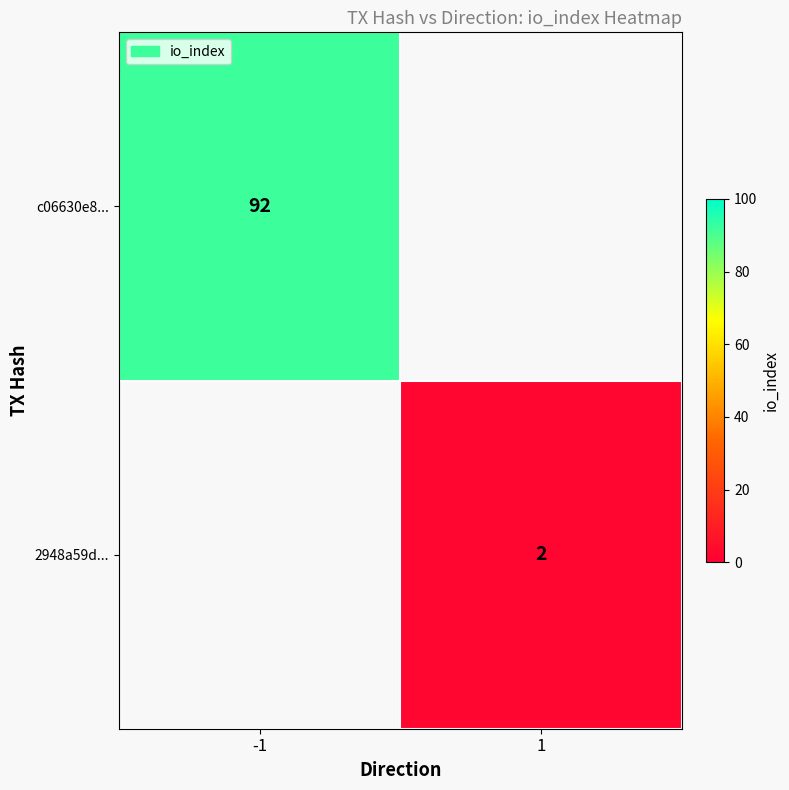

What is the maximum value shown in the chart?

92.0